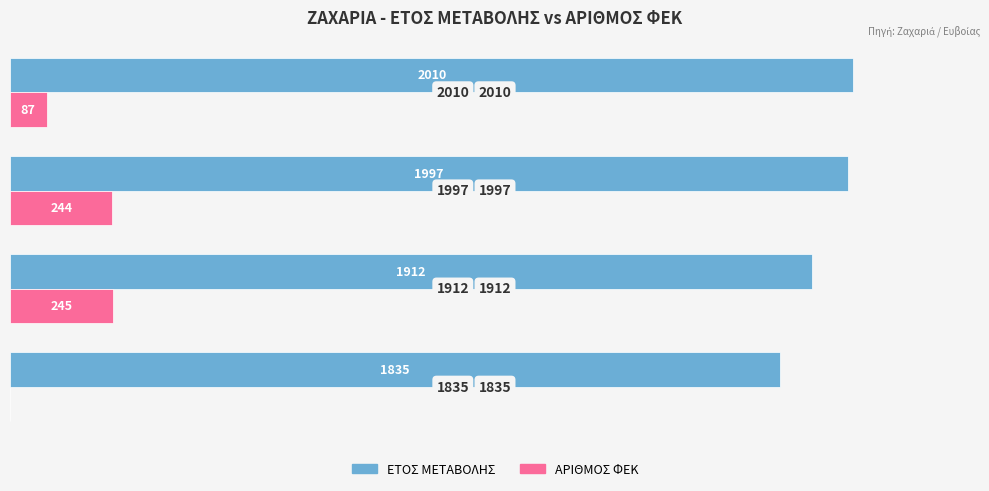

What is the sum of all ΑΡΙΘΜΟΣ ΦΕΚ values?

576